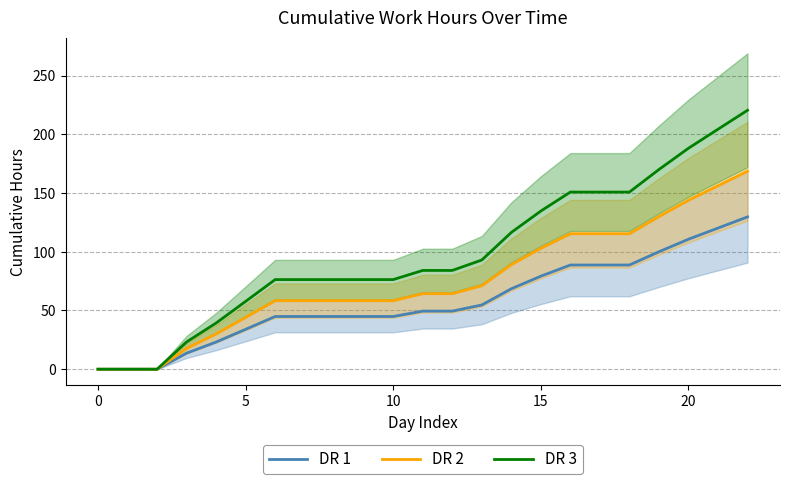

Where does the DR 1 series first go above 49?

11